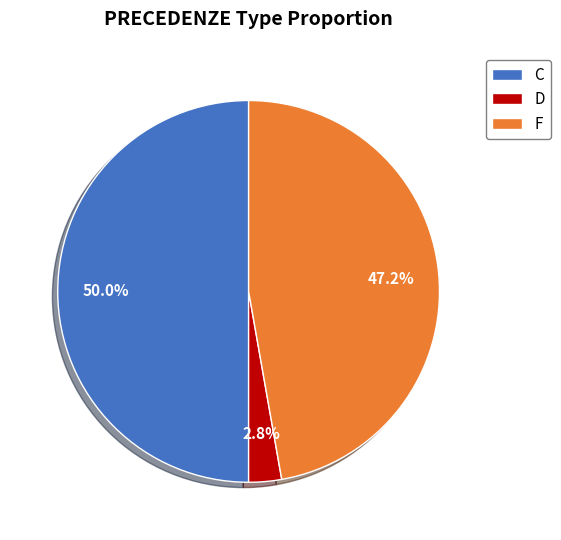

What is the largest slice in the pie chart?

C